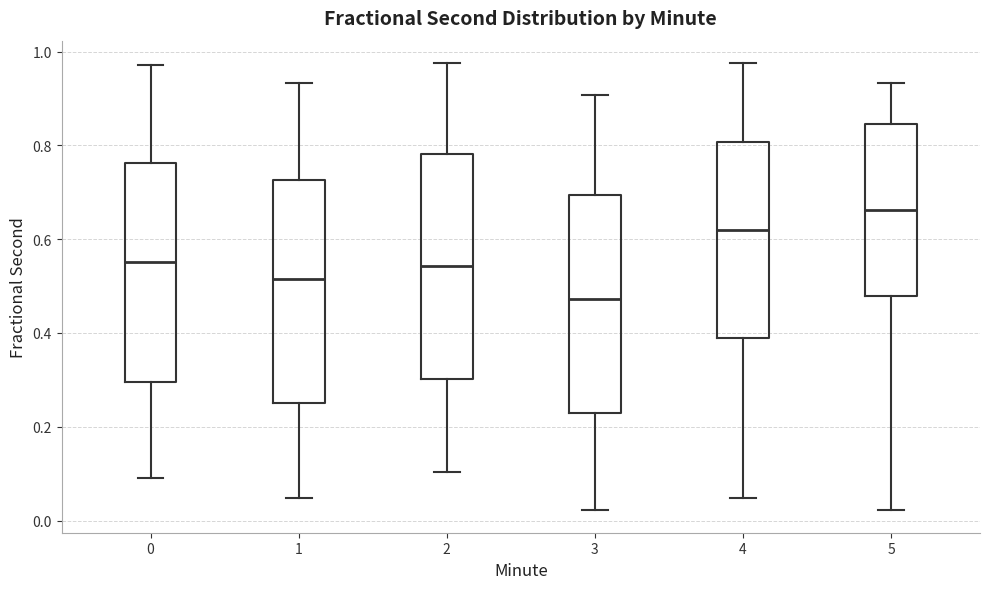

Where does the upper whisker of the box at x = 5 end on the y-axis? The values are not printed on the chart, so give them approximately, as read against the axis.

0.94